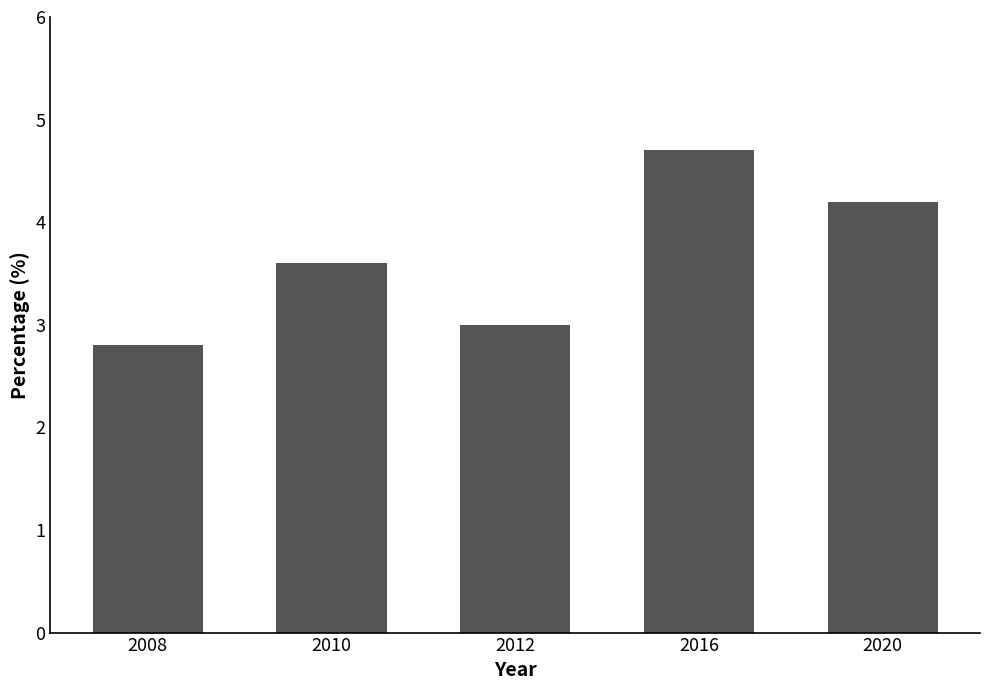

Reading right to left, what are all the values shown in this chart?

4.2	4.7	3.0	3.6	2.8